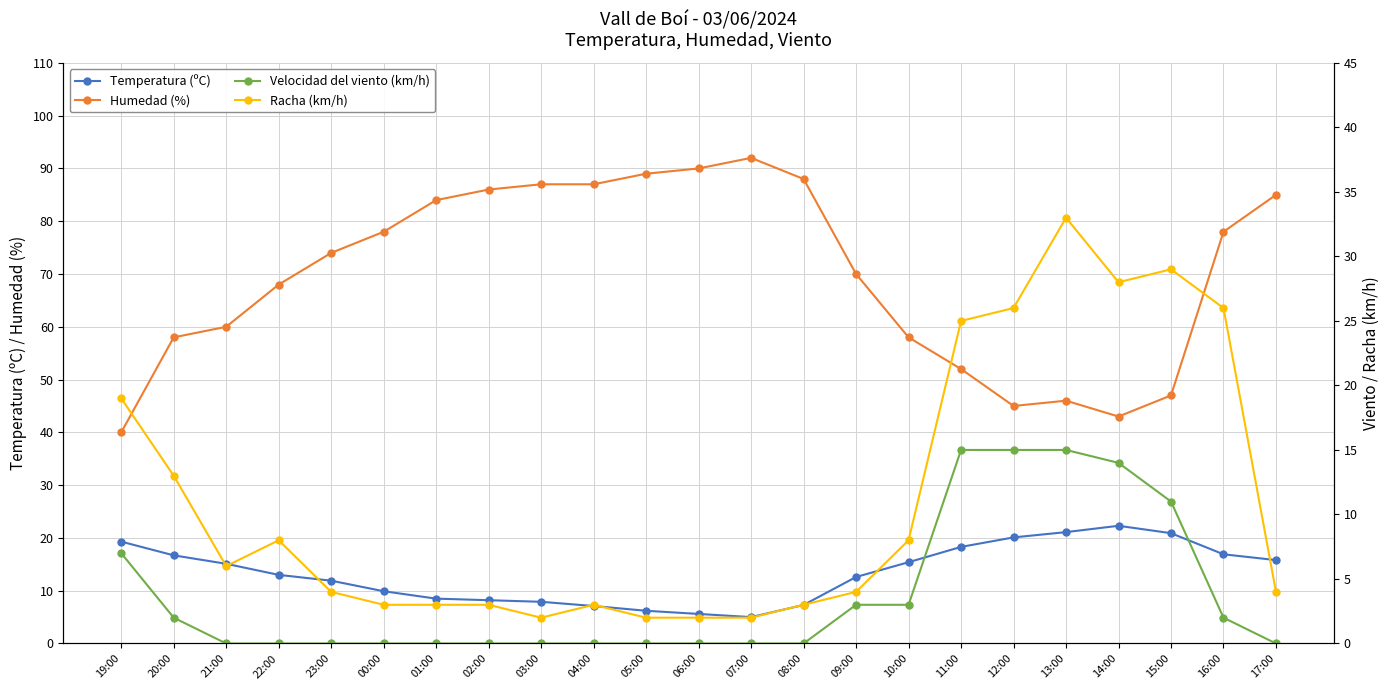

Does the chart display data point markers on the line(s)?

Yes